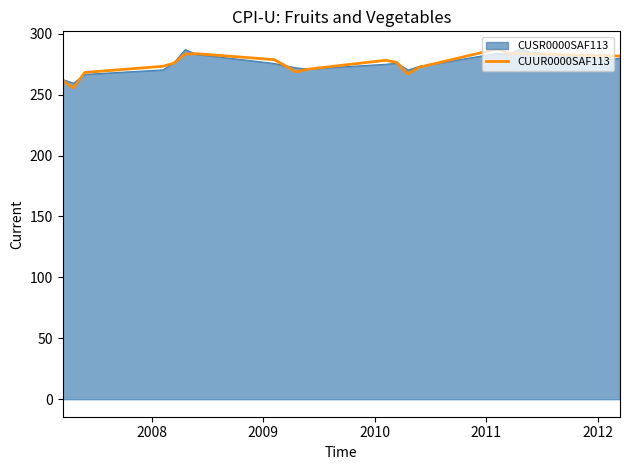

What is the greatest value displayed?

287.6